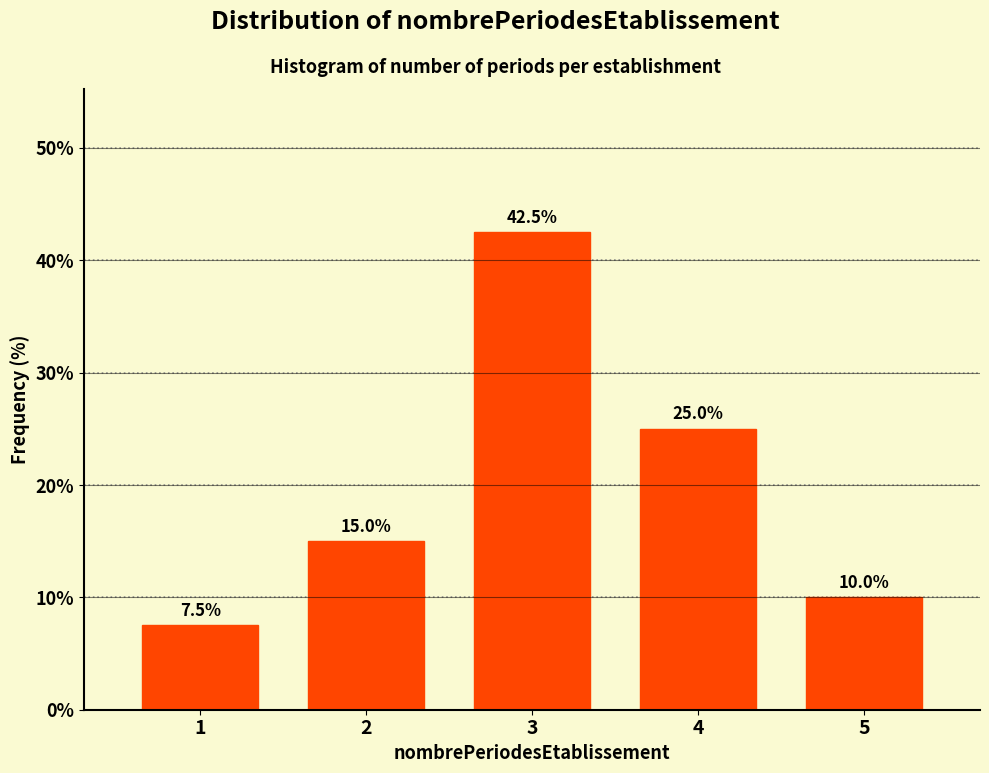

Reading right to left, list all the values displayed in this chart.

5=10.0	4=25.0	3=42.5	2=15.0	1=7.5